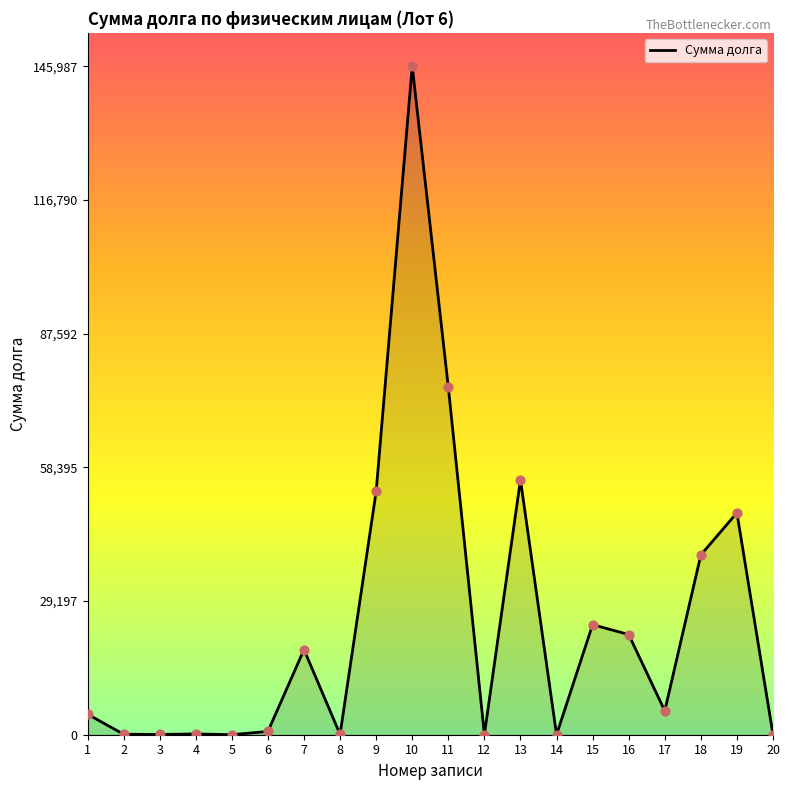

Between 1 and 15, which is larger?

15